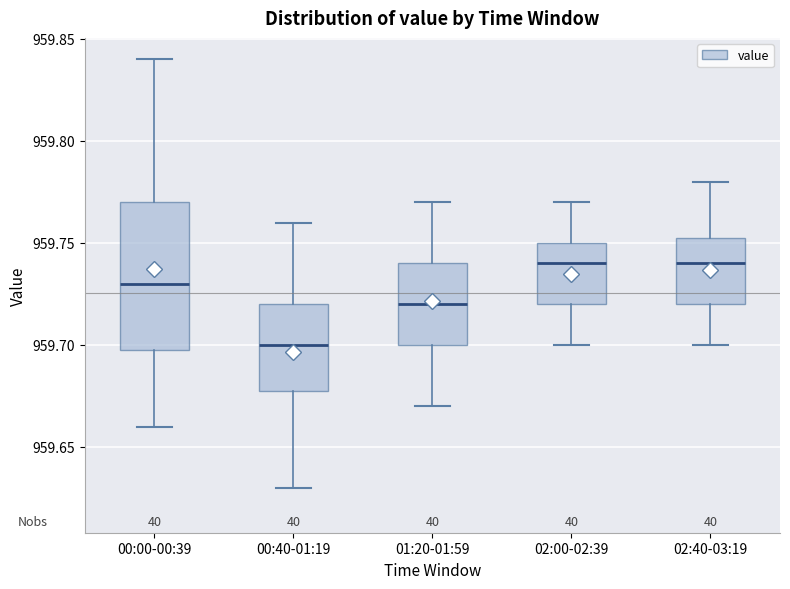

Reading left to right, transcribe this box plot: for each box, give where its median line is, the range the box spans, and where its two whiskers end, as read against the y-axis. The values are not printed on the chart, so give them approximately, as read against the axis.

00:00-00:39: median 959.730, box 959.700 to 959.770, whiskers 959.660 to 959.840
00:40-01:19: median 959.700, box 959.680 to 959.720, whiskers 959.630 to 959.760
01:20-01:59: median 959.720, box 959.700 to 959.740, whiskers 959.670 to 959.770
02:00-02:39: median 959.740, box 959.720 to 959.750, whiskers 959.700 to 959.770
02:40-03:19: median 959.740, box 959.720 to 959.755, whiskers 959.700 to 959.780